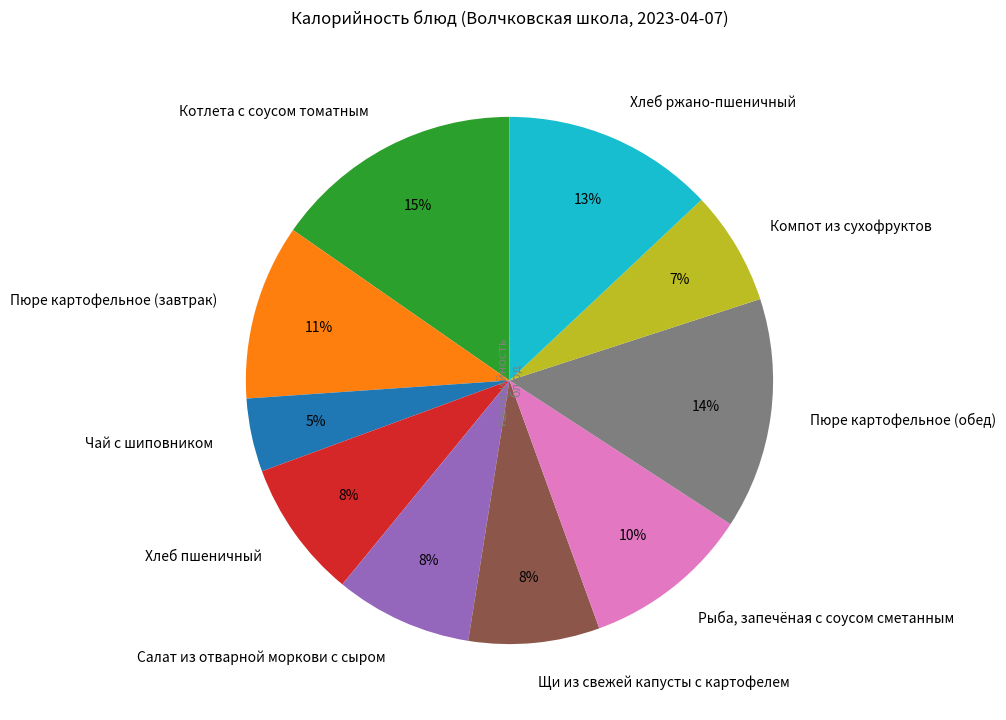

The Компот из сухофруктов slice represents 18% of the pie. True or false?

False